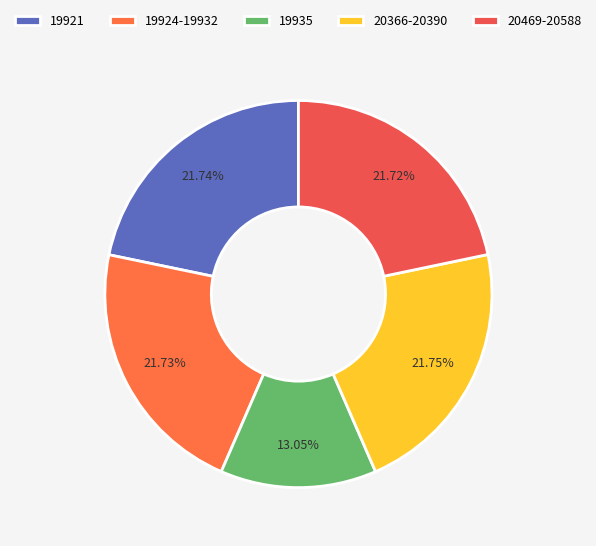

How many slices are in this pie chart?

5